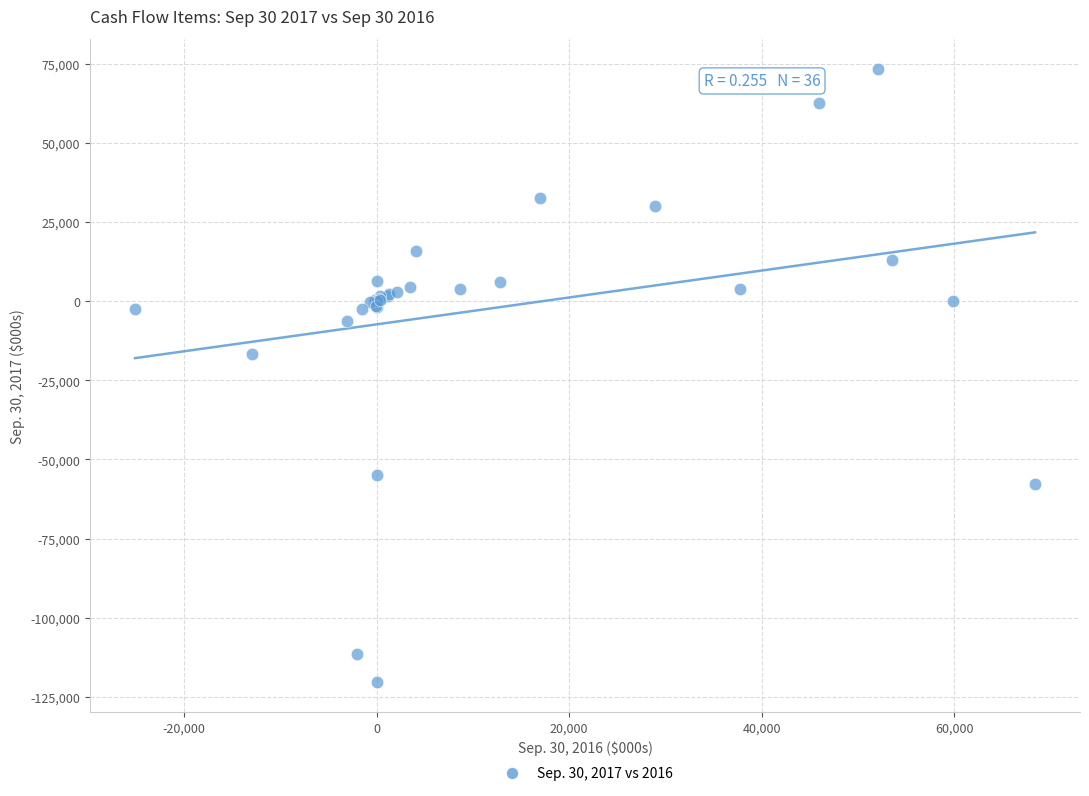

What Y value in the scatter plot is closest to -23448?

-16627